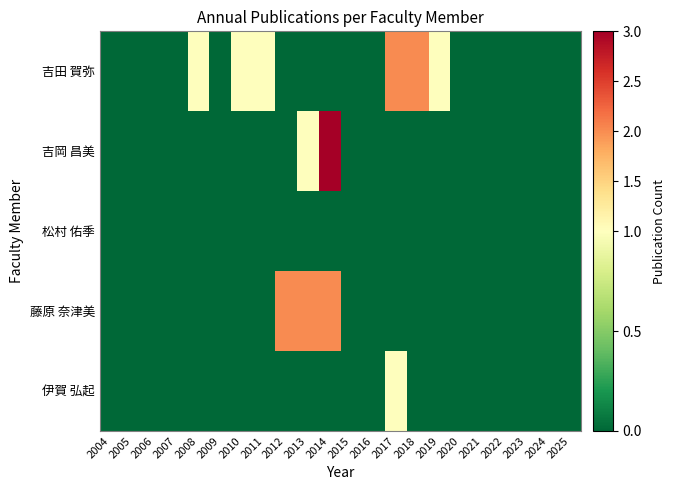

How many series are shown in this chart?

5